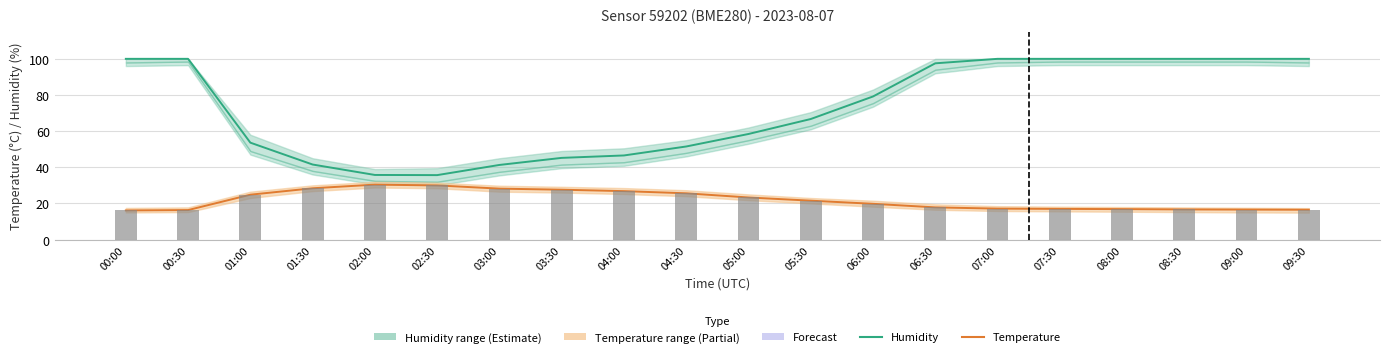

Rank the categories by Temperature value from highest to lowest.

02:00, 02:30, 01:30, 03:00, 03:30, 04:00, 04:30, 01:00, 05:00, 05:30, 06:00, 06:30, 07:00, 07:30, 08:00, 08:30, 09:00, 09:30, 00:30, 00:00